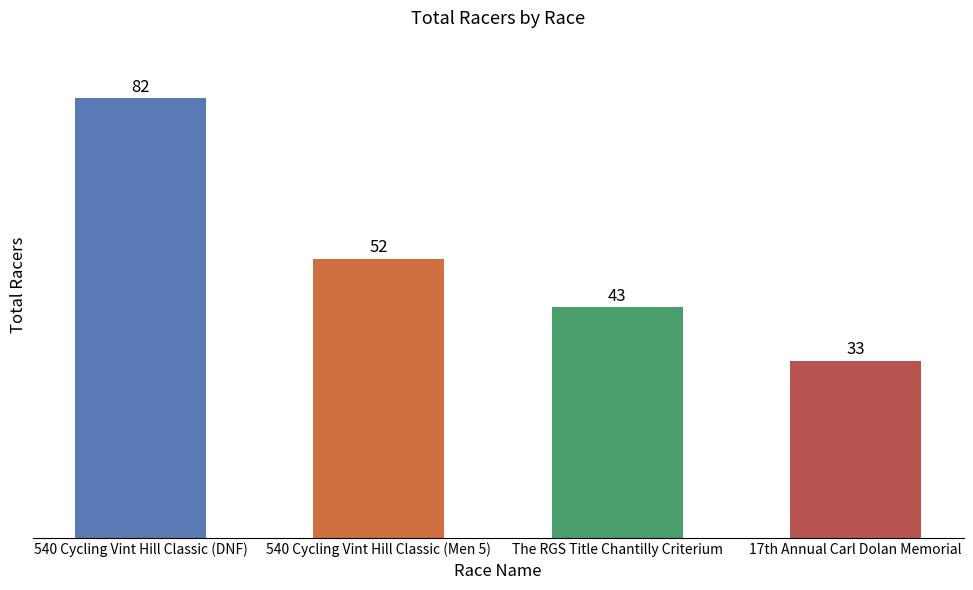

How many bars are there in total?

4